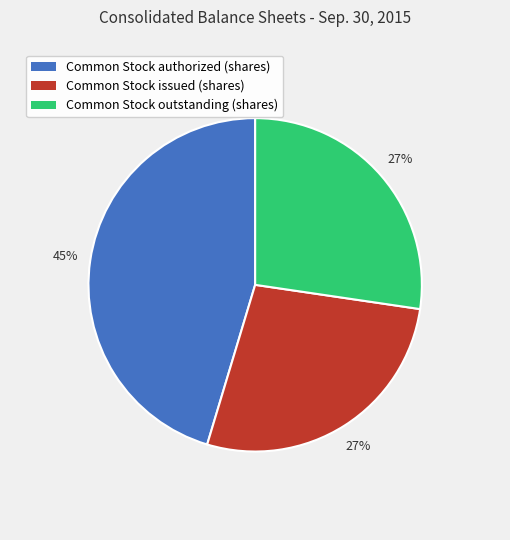

To the nearest percent, what is the difference between the largest and smallest slice percentages?

18%